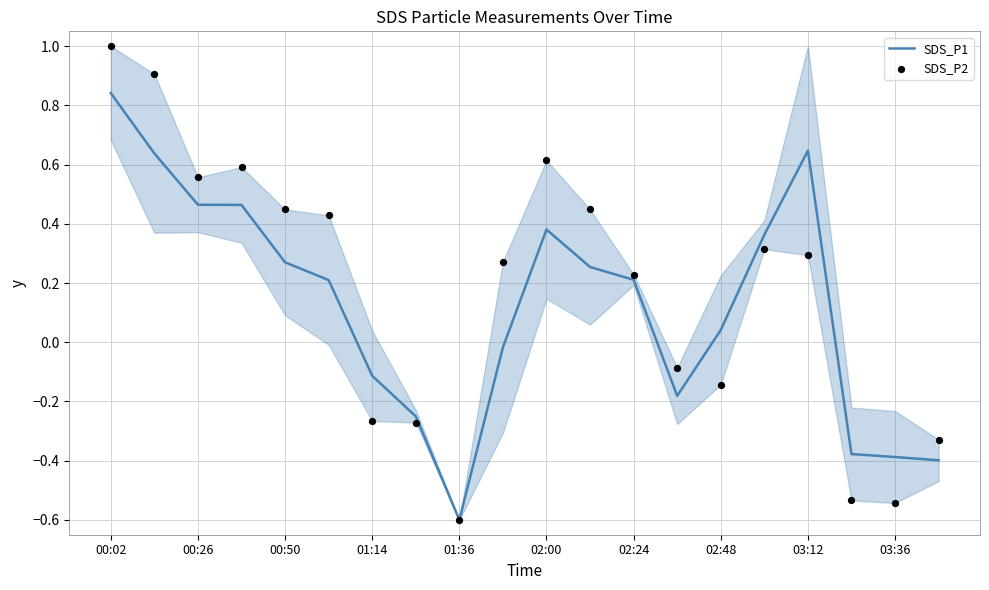

What are all the series names shown in the legend?

SDS_P1, SDS_P2